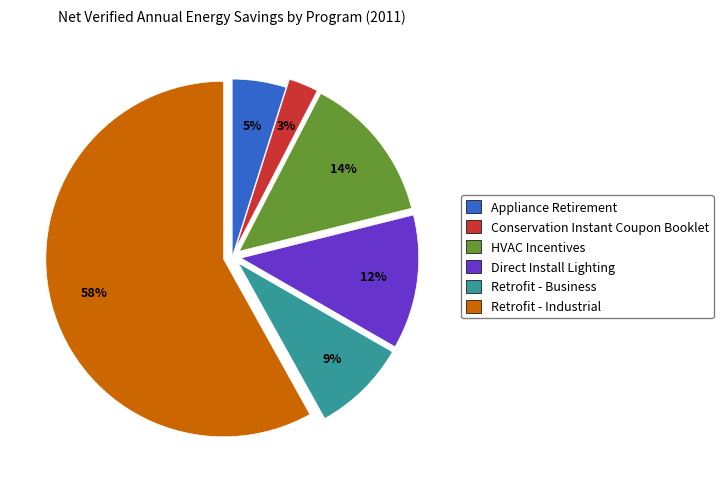

Is it true that HVAC Incentives is 21% of the pie?

False